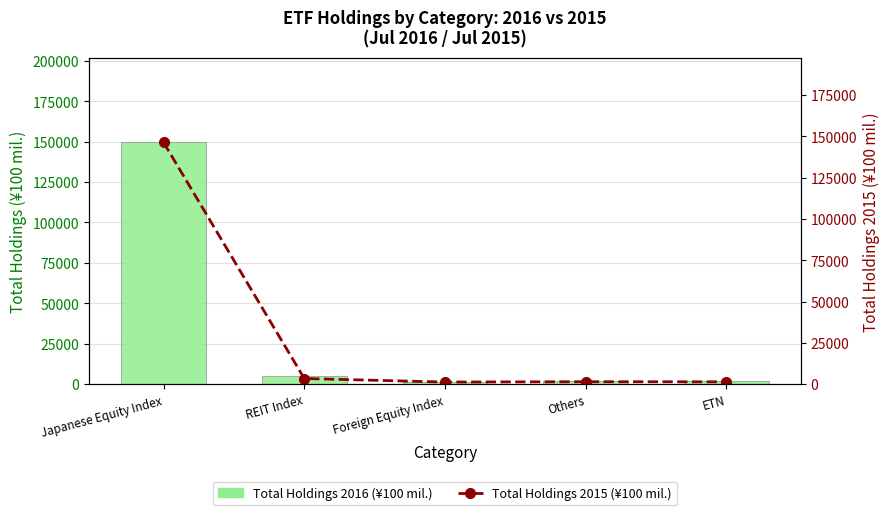

List the series in order of their peak value, highest first.

Total Holdings 2016 (¥100 mil.), Total Holdings 2015 (¥100 mil.)